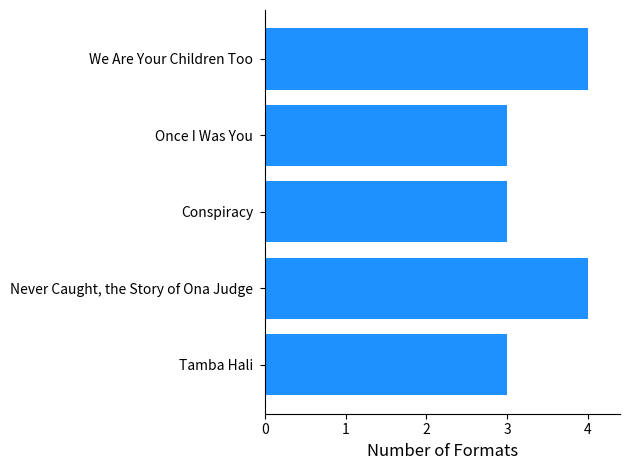

What is the label of the 1st bar from the top?

We Are Your Children Too